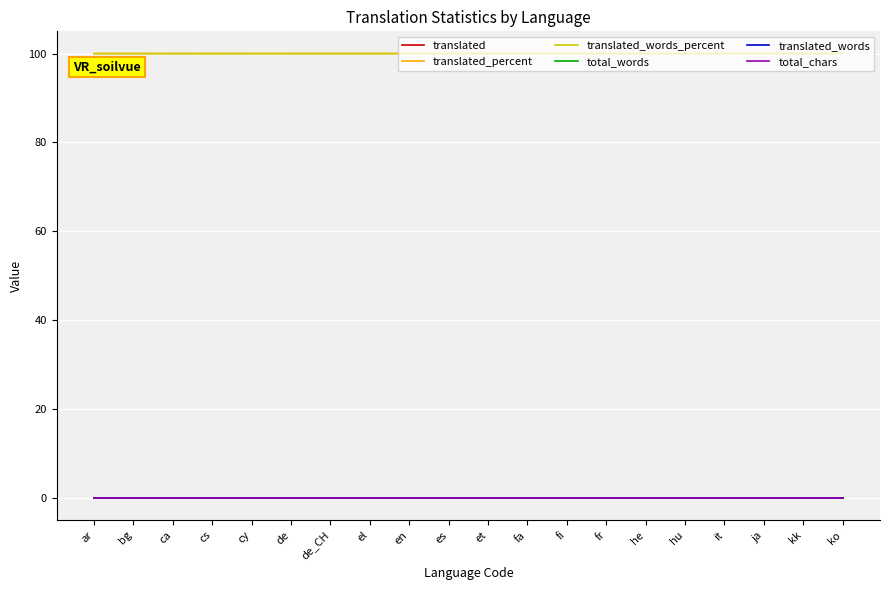

True or false: translated_words and translated_words_percent intersect in this chart.

False